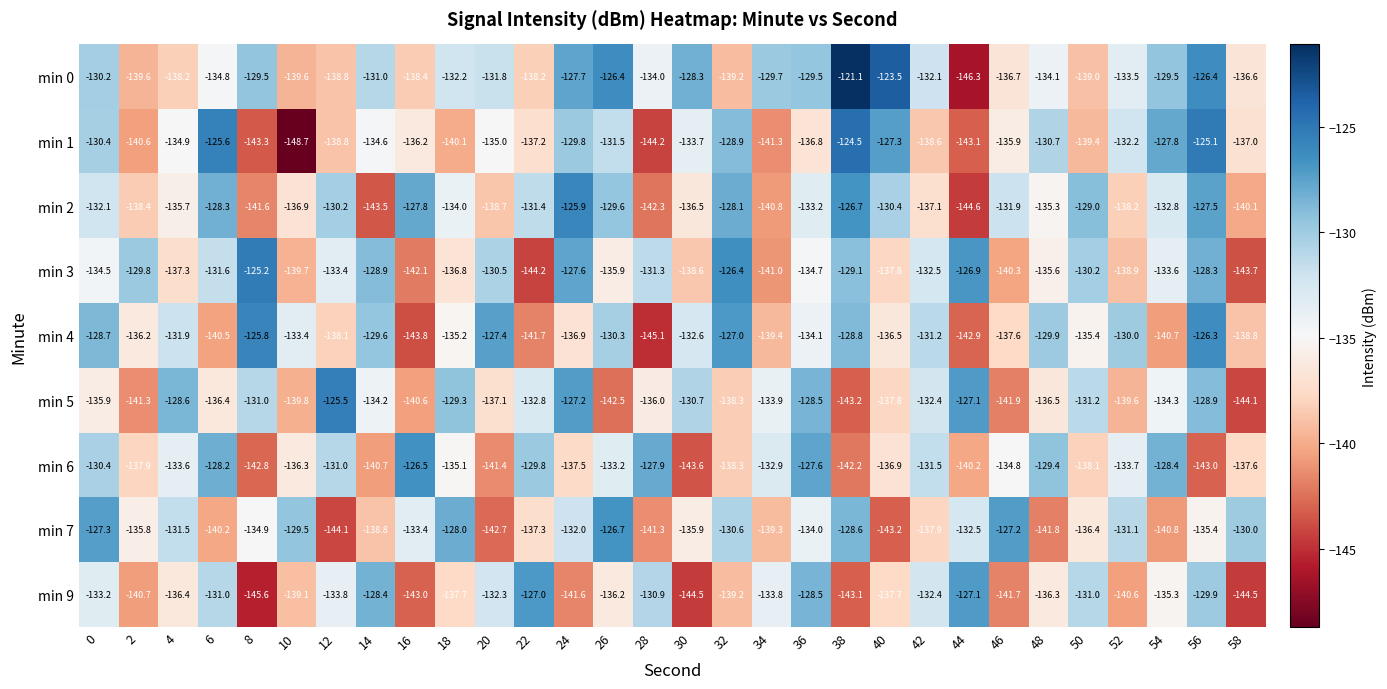

How many distinct data groups are displayed?

9